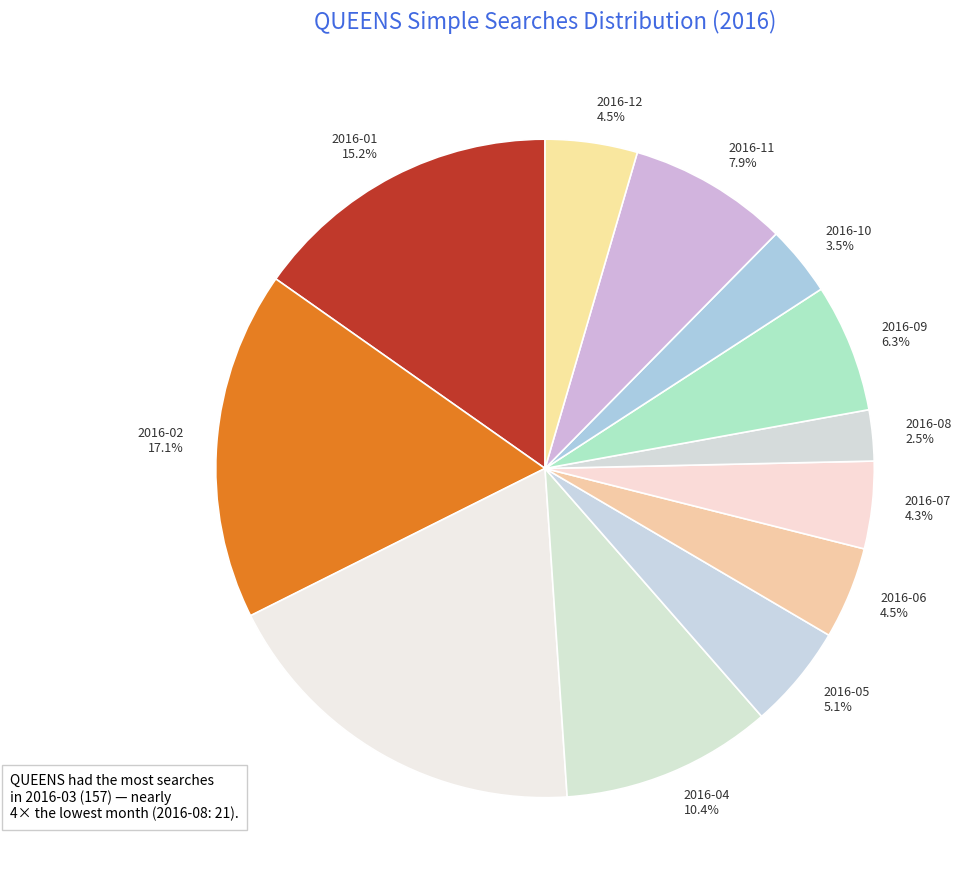

To the nearest percent, what is the difference between the 2016-10 and 2016-05 slice percentages?

2%